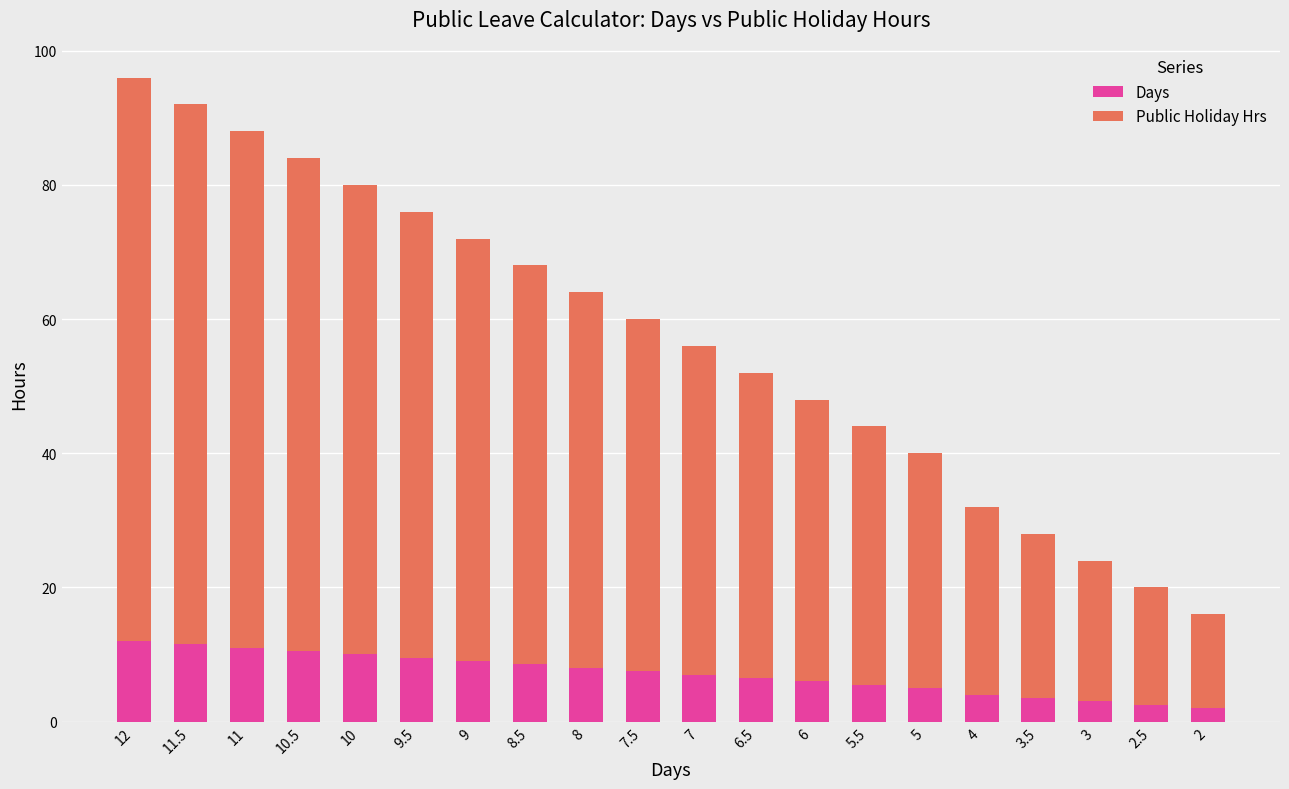

Is it true that Days equals 18.1 at 11.5?

False